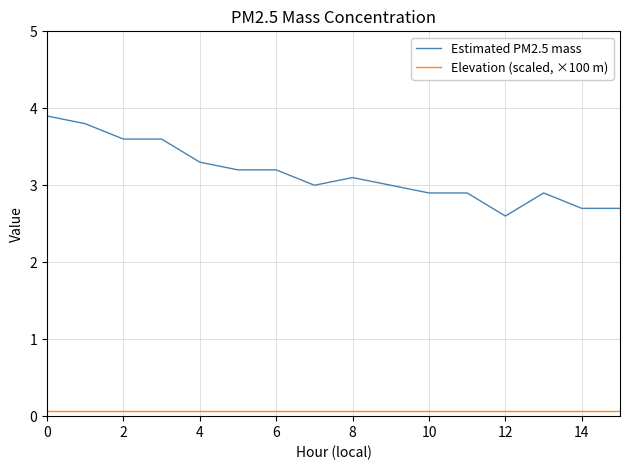

List the series in order of their overall mean, highest first.

Estimated PM2.5 mass, Elevation (scaled, ×100 m)